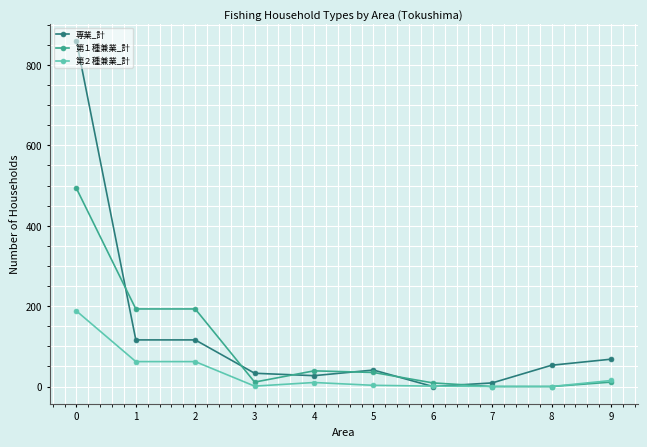

Which series ends up on top after the final intersection of 専業_計 and 第１種兼業_計?

専業_計